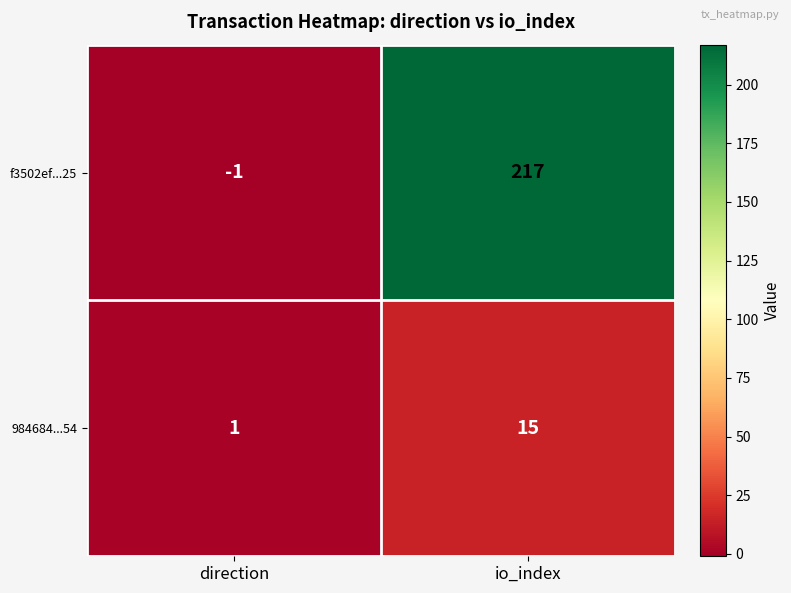

Which label corresponds to the smallest value in the chart?

direction